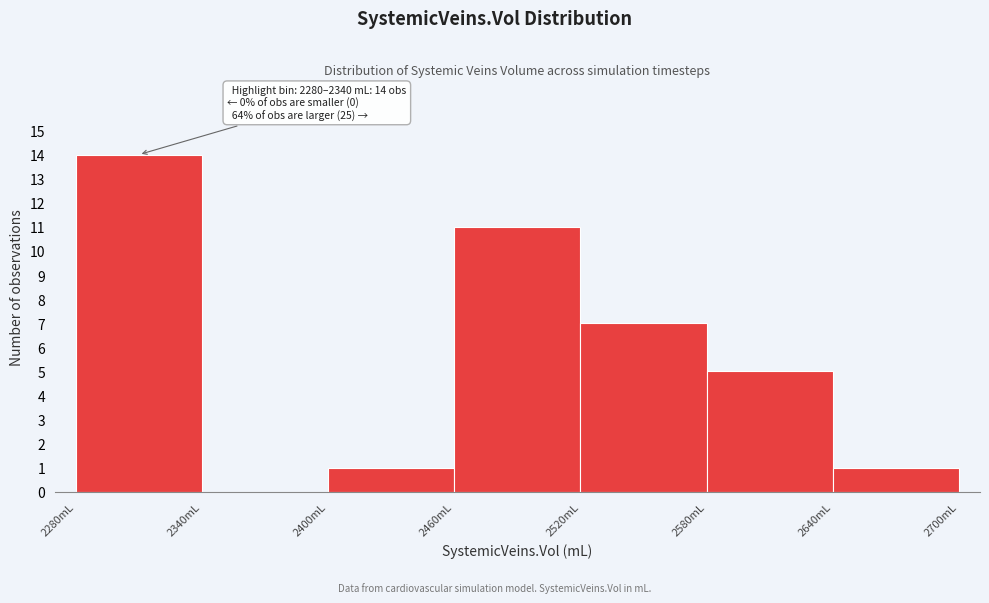

Which range on the x-axis has the tallest bar?

2280 to 2340